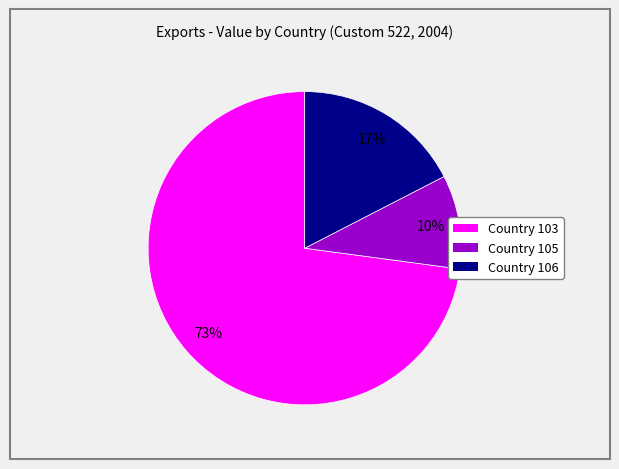

True or false: Country 103 accounts for 62% of the total.

False